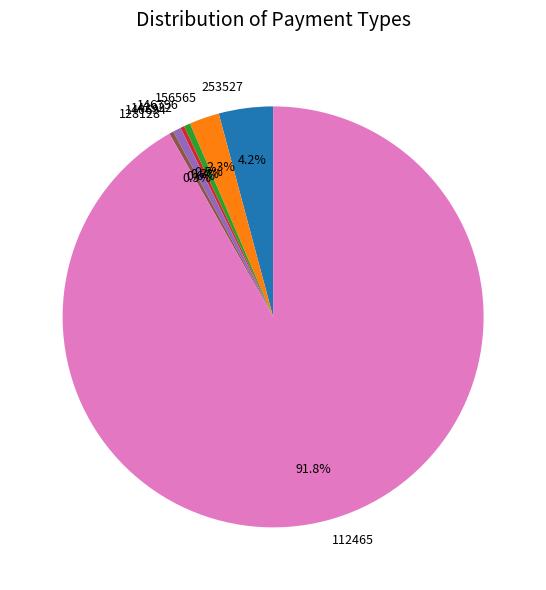

To the nearest percent, what is the difference between the largest and smallest slice percentages?

92%